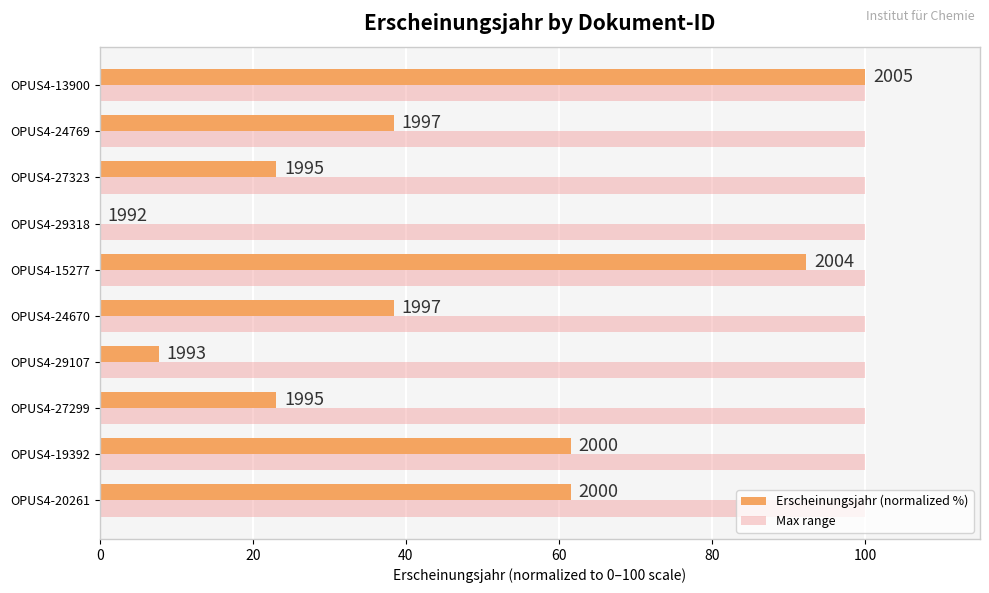

What are all the series names shown in the legend?

Erscheinungsjahr (normalized %), Max range